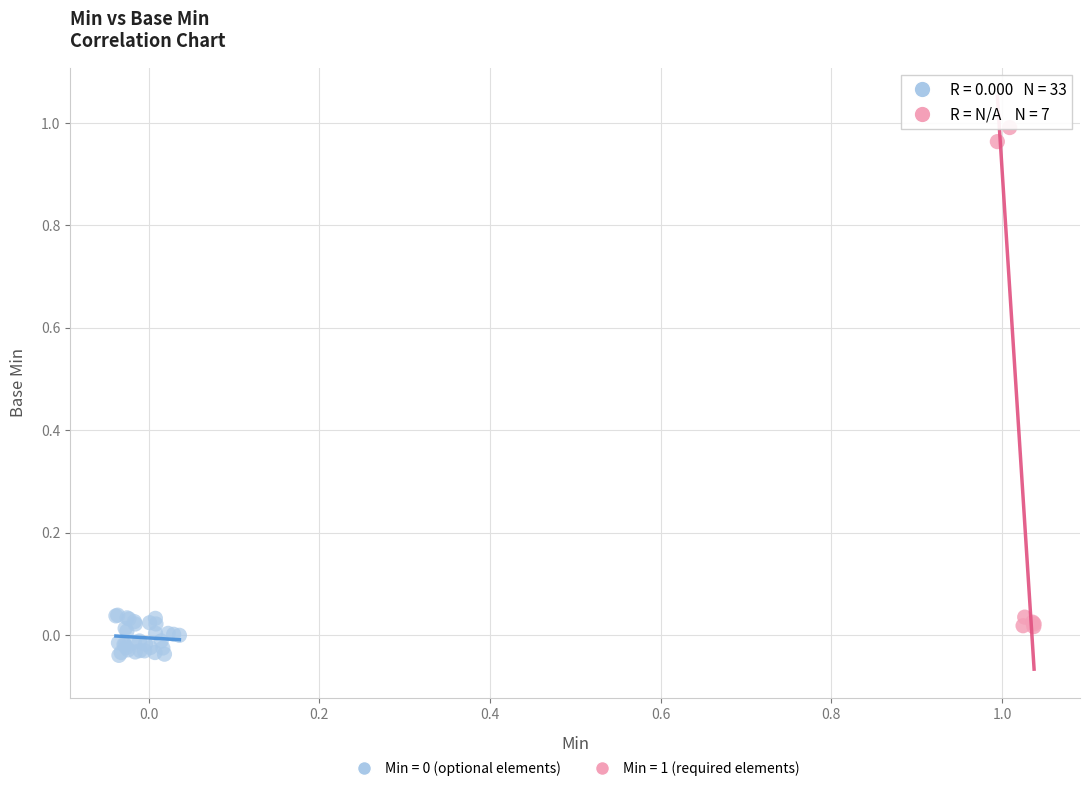

Which series contains the highest Y value?

Min = 1 (required elements)